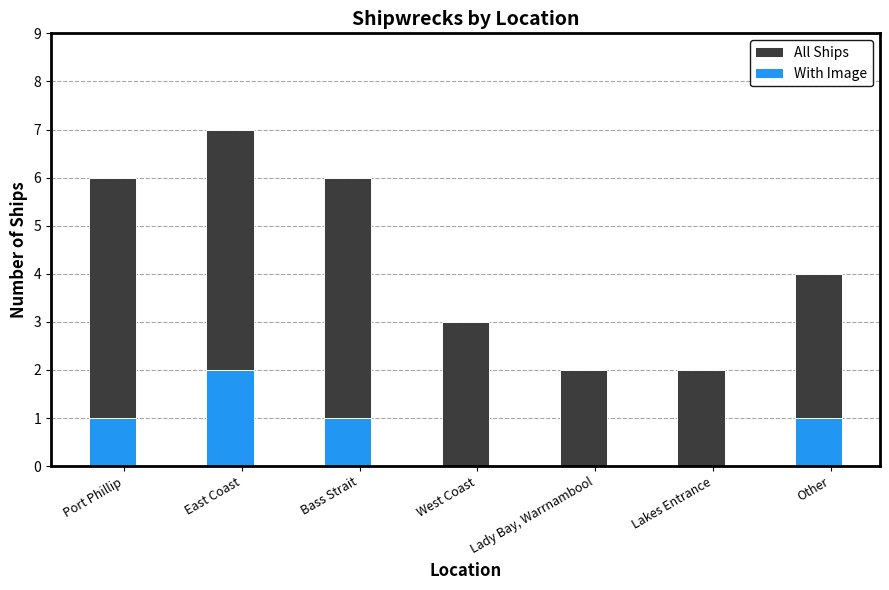

What is the difference between the With Image values at Lady Bay, Warrnambool and East Coast?

2